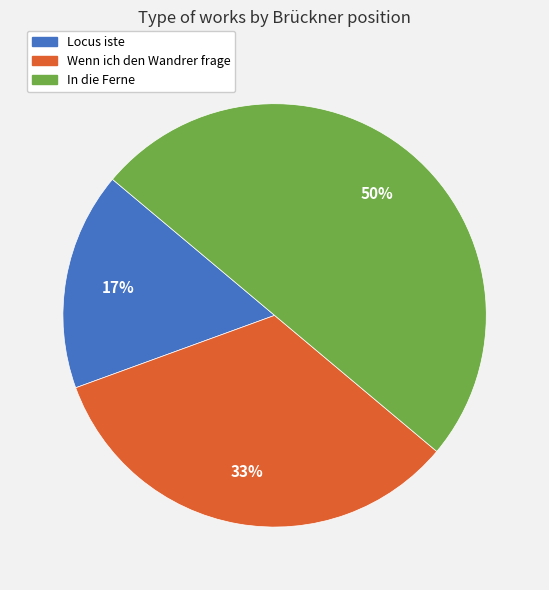

Rank the categories by value from lowest to highest.

Locus iste, Wenn ich den Wandrer frage, In die Ferne